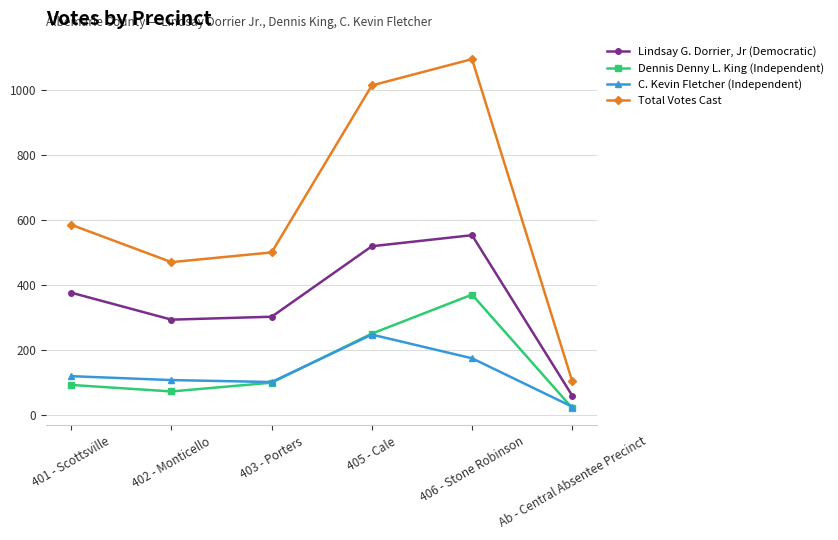

What is the greatest value displayed?

1094